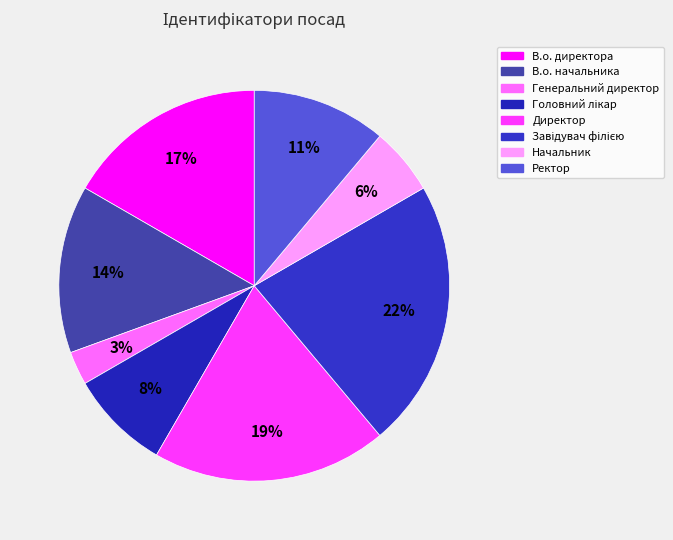

Rank the categories by value from highest to lowest.

Завідувач філією, Директор, В.о. директора, В.о. начальника, Ректор, Головний лікар, Начальник, Генеральний директор